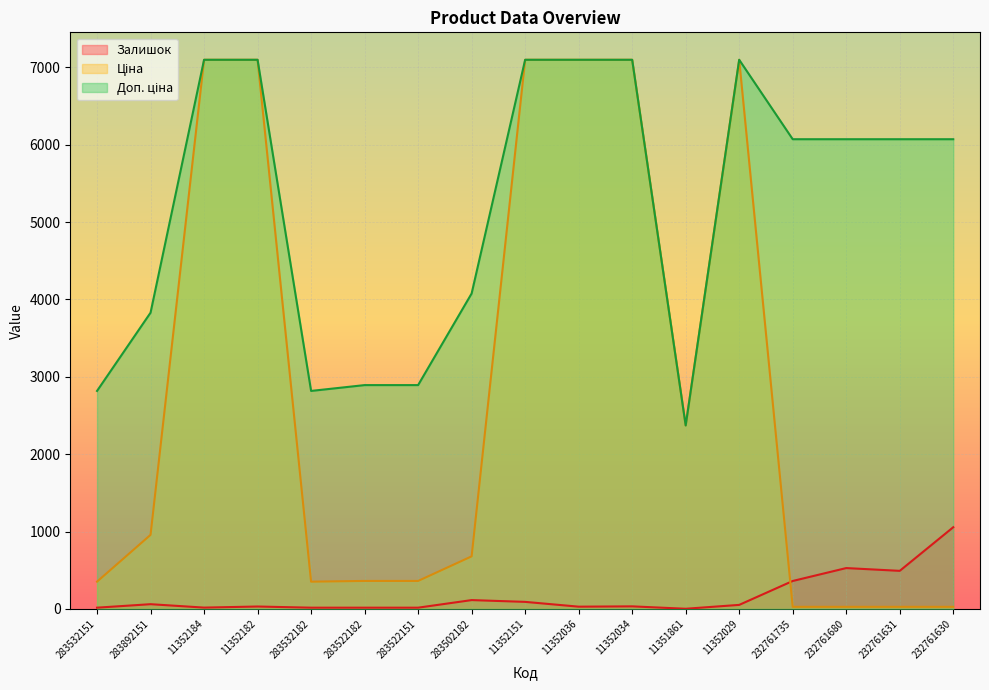

What is the sum of the Доп. ціна values at 283522182 and 11351861?

5265.4